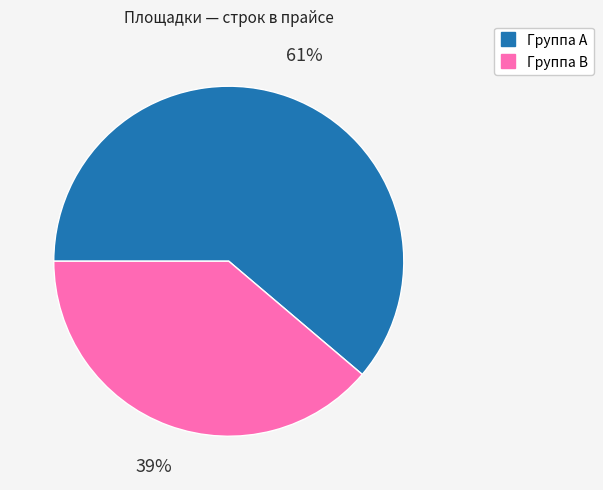

To the nearest percent, what is the difference between the largest and smallest slice percentages?

22%